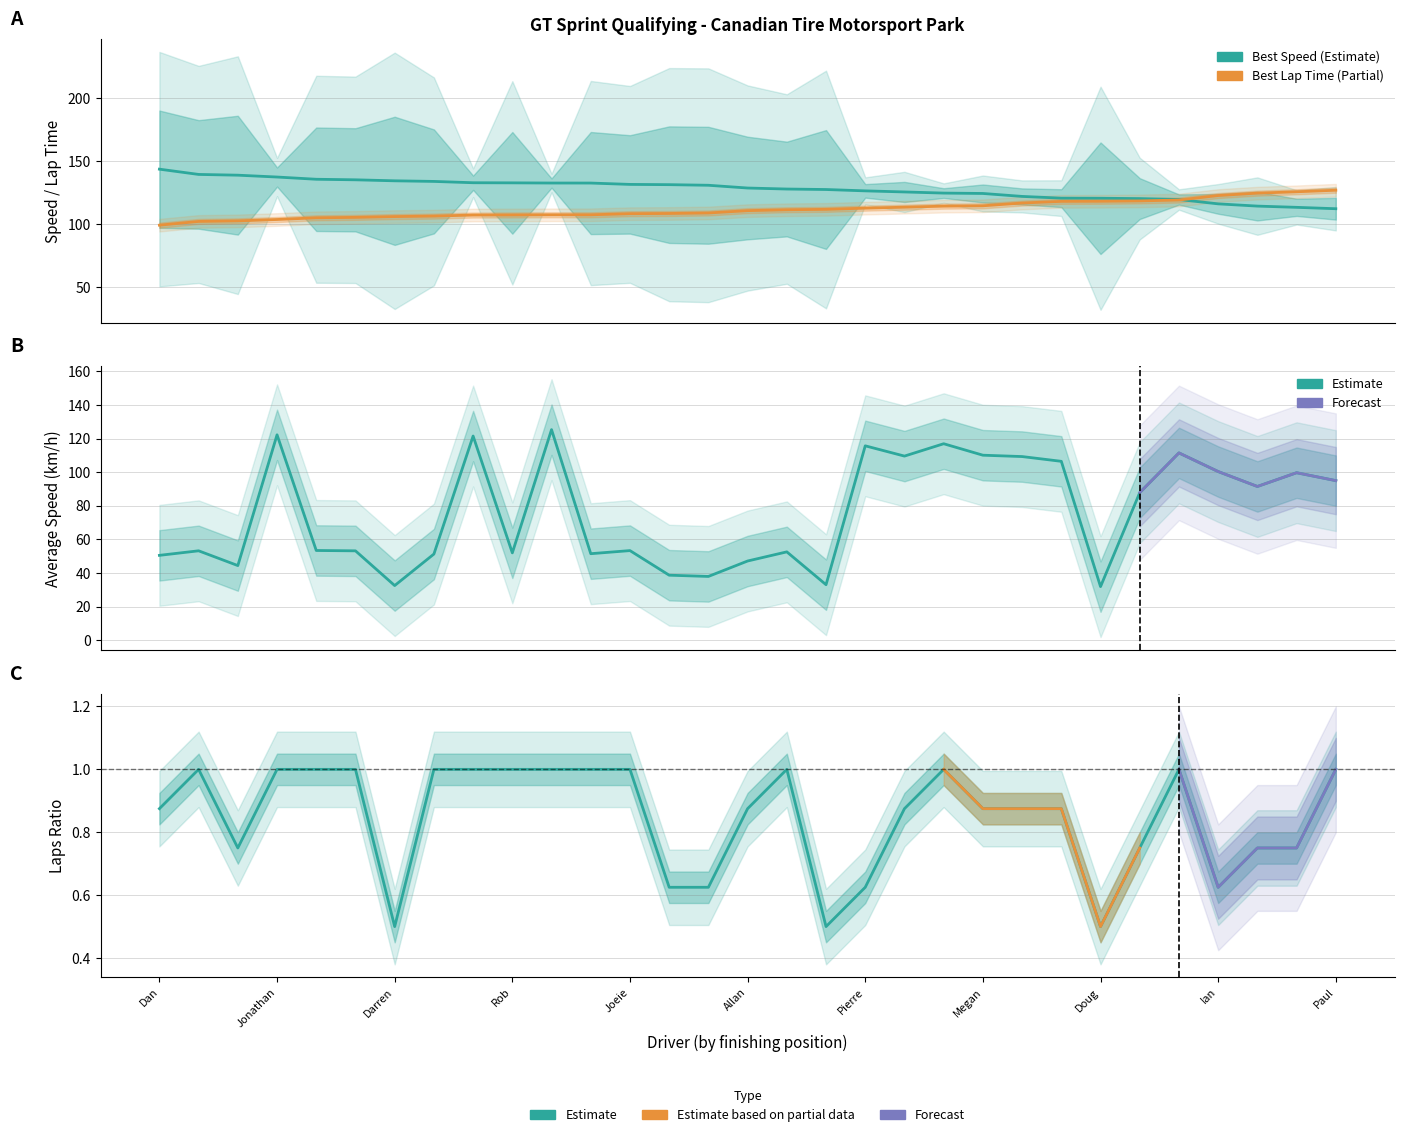

In Average Speed, how many points are higher than both neighbors (excluding endpoints)?

10